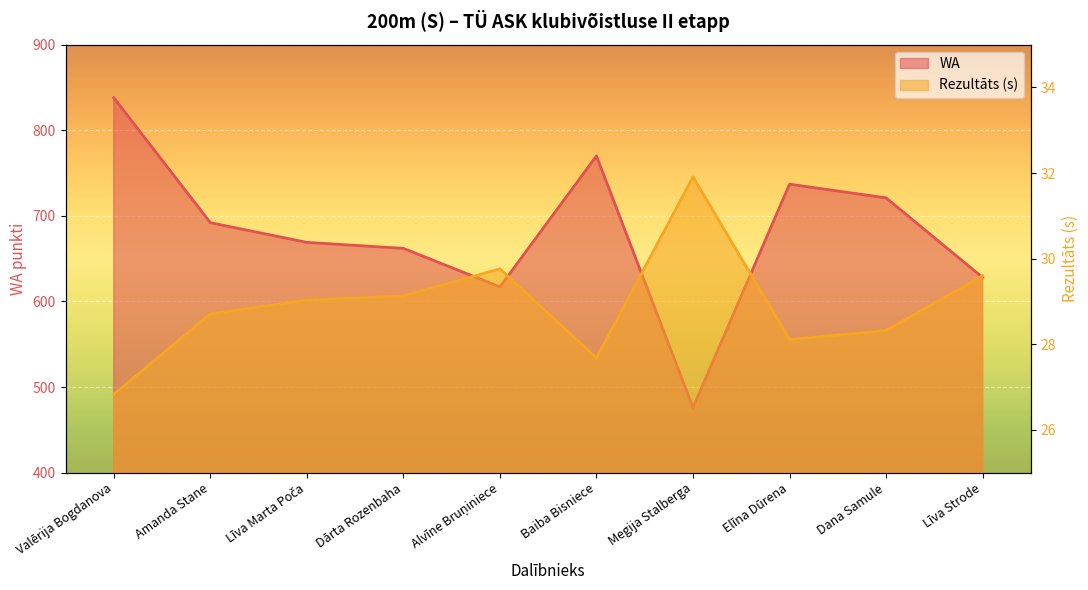

At which category is the sum across all series the highest?

Valērija Bogdanova